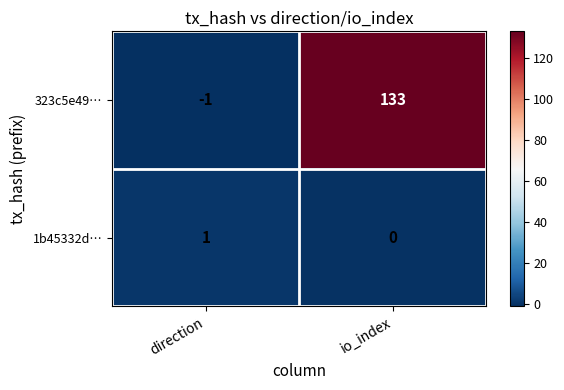

Reading left to right, transcribe all the data shown in this chart.

323c5e49…: -1	133
1b45332d…: 1	0